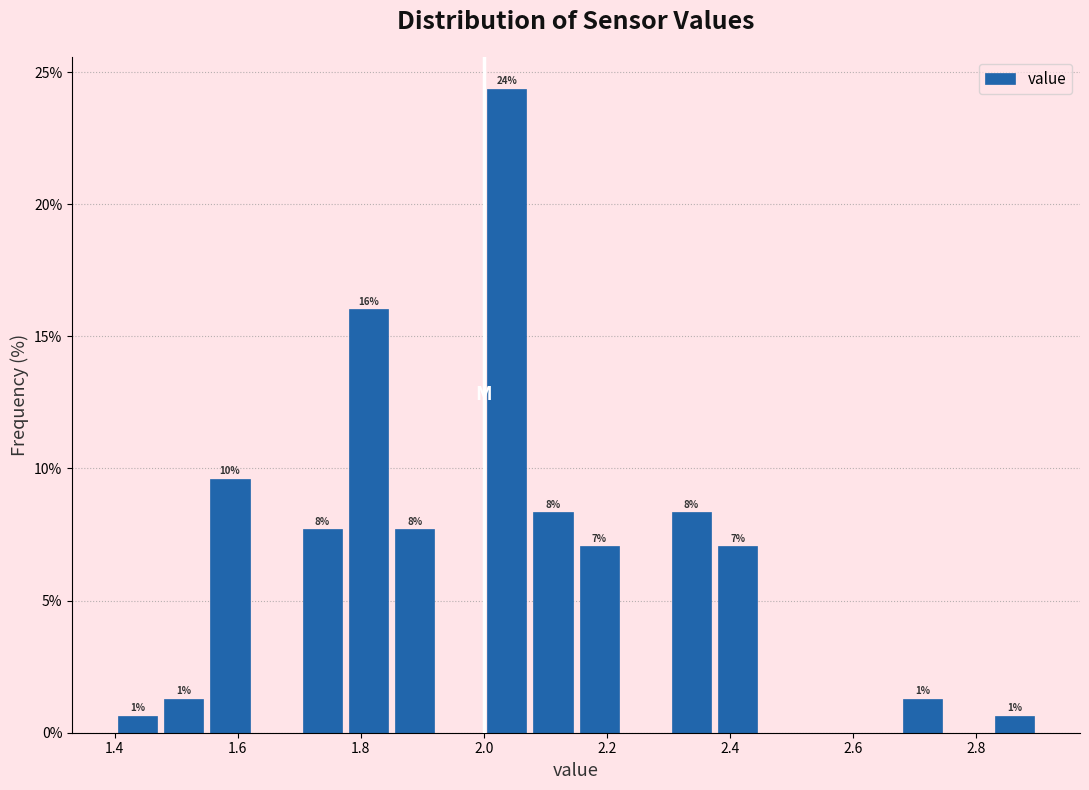

Read against the x-axis, roughly where is the centre of the tallest bar?

2.04